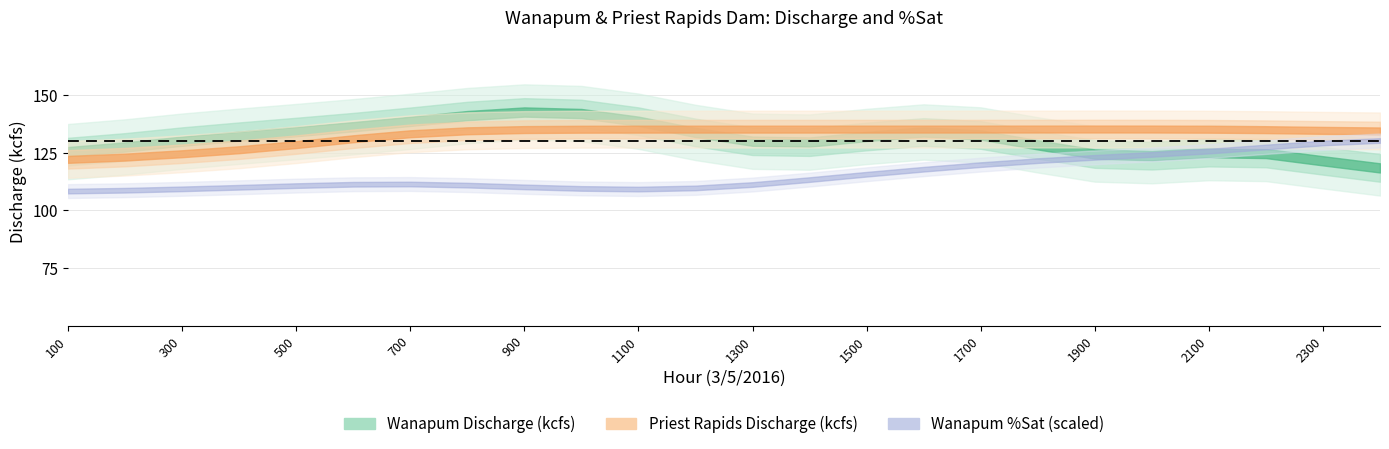

What is the label of the 14th point from the right?

1100